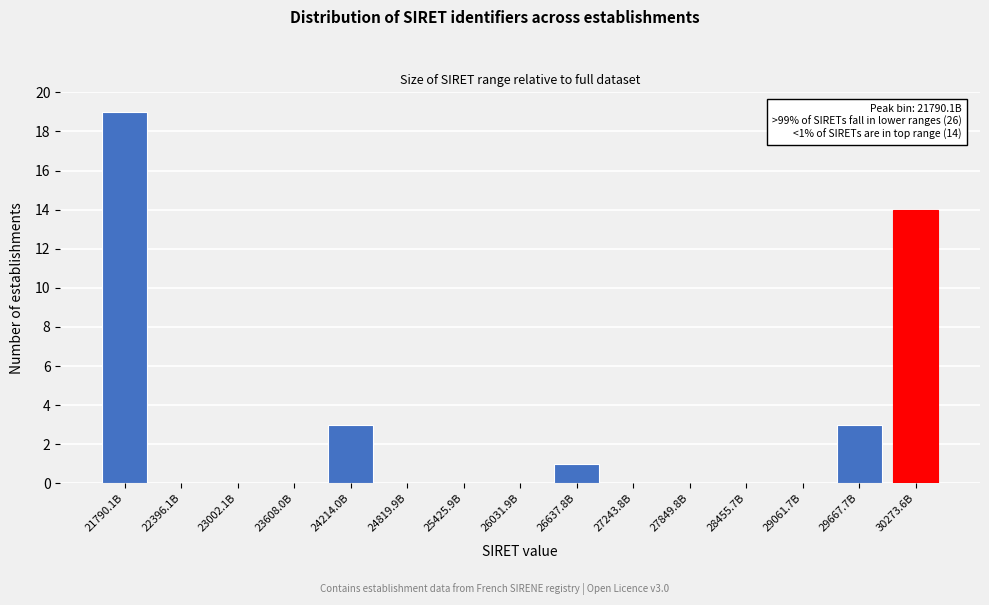

Reading left to right, list all the values displayed in this chart.

21790.1B=19	22396.1B=0	23002.1B=0	23608.0B=0	24214.0B=3	24819.9B=0	25425.9B=0	26031.9B=0	26637.8B=1	27243.8B=0	27849.8B=0	28455.7B=0	29061.7B=0	29667.7B=3	30273.6B=14